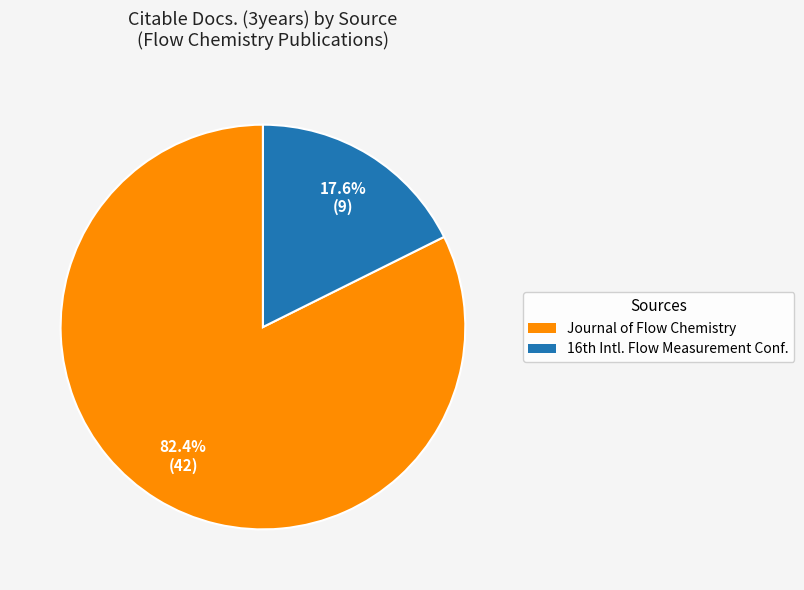

Which category has the biggest portion of the pie?

Journal of Flow Chemistry